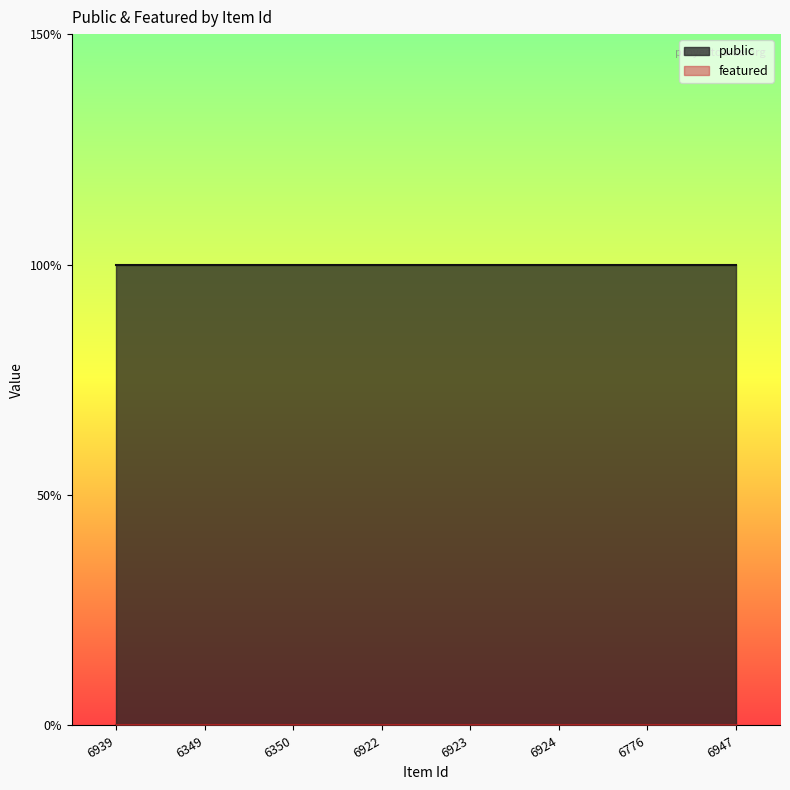

What value does the public series have at 6947?

1